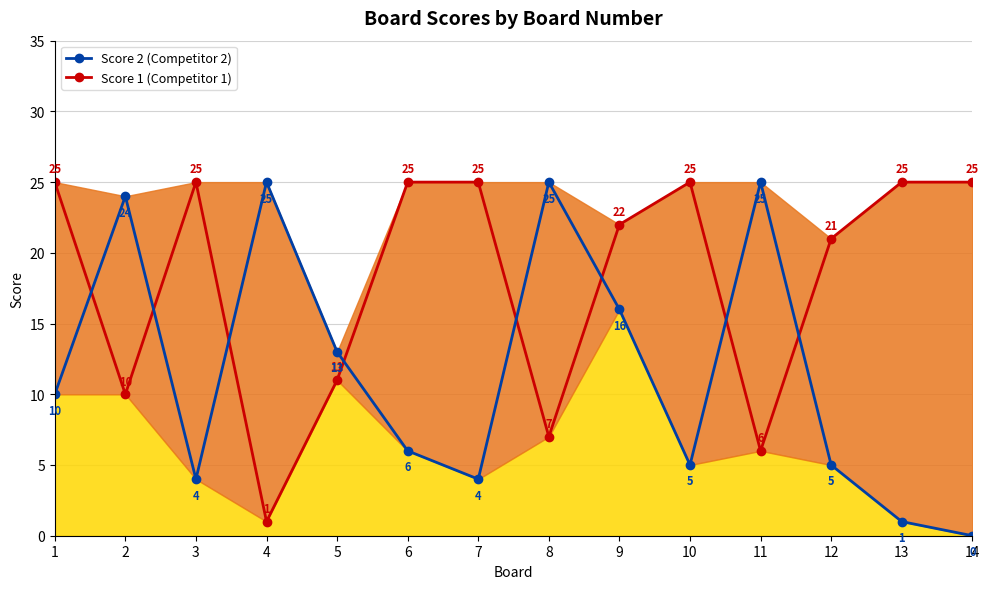

What is the sum of all Score 1 values?

253